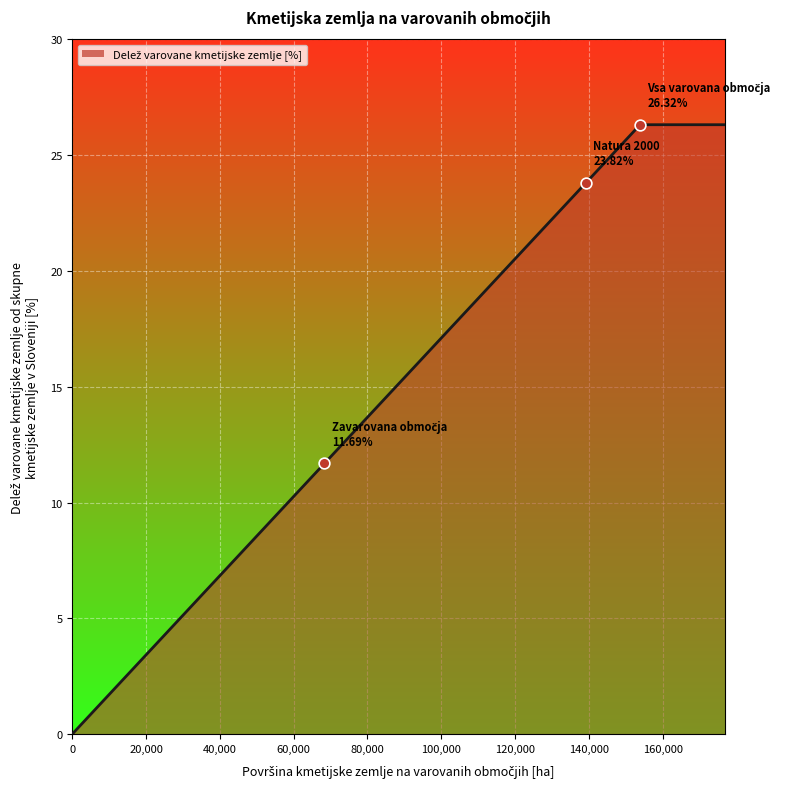

True or false: the data has more than 2 interior local peaks.

False